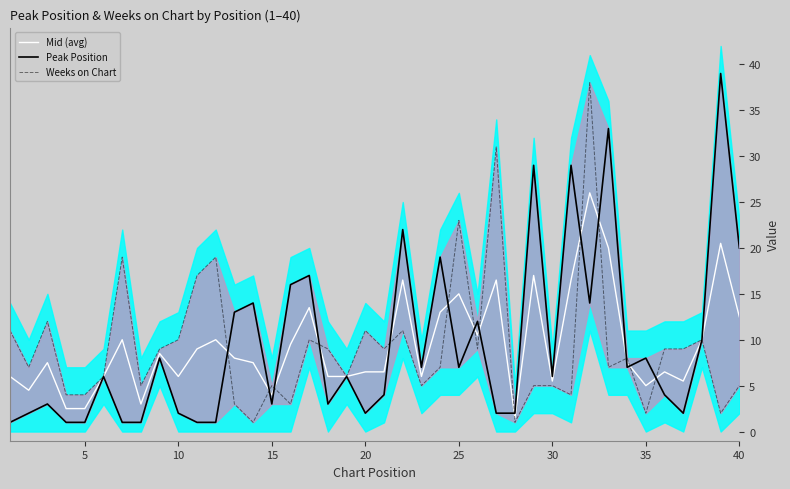

What is the average value of the Peak Position series?

9.4